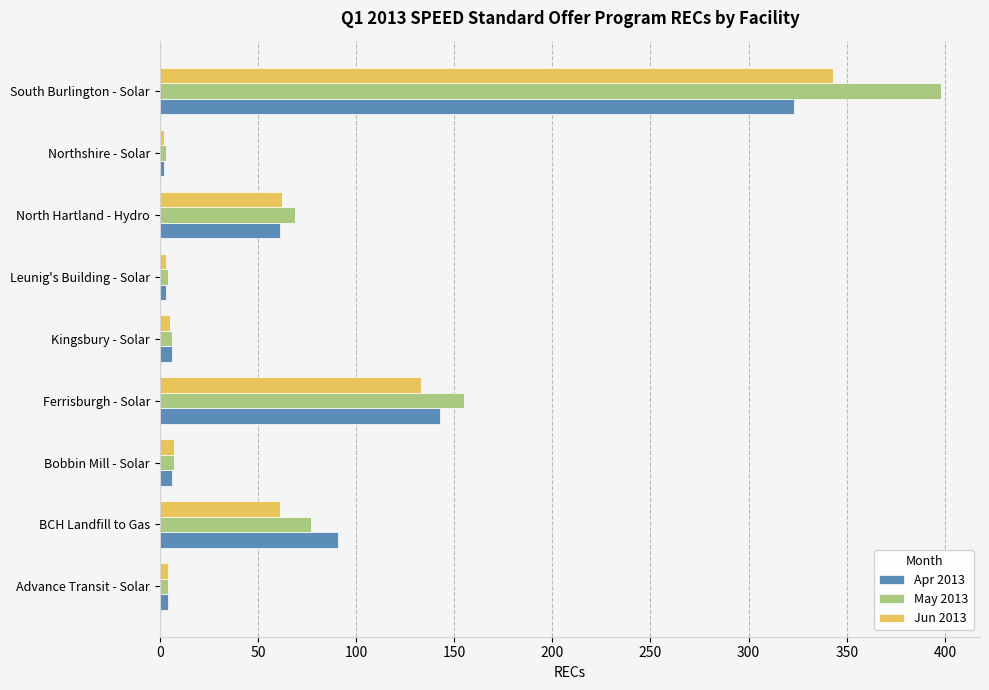

Is the value of Jun 2013 at BCH Landfill to Gas greater than the value of May 2013 at BCH Landfill to Gas?

No